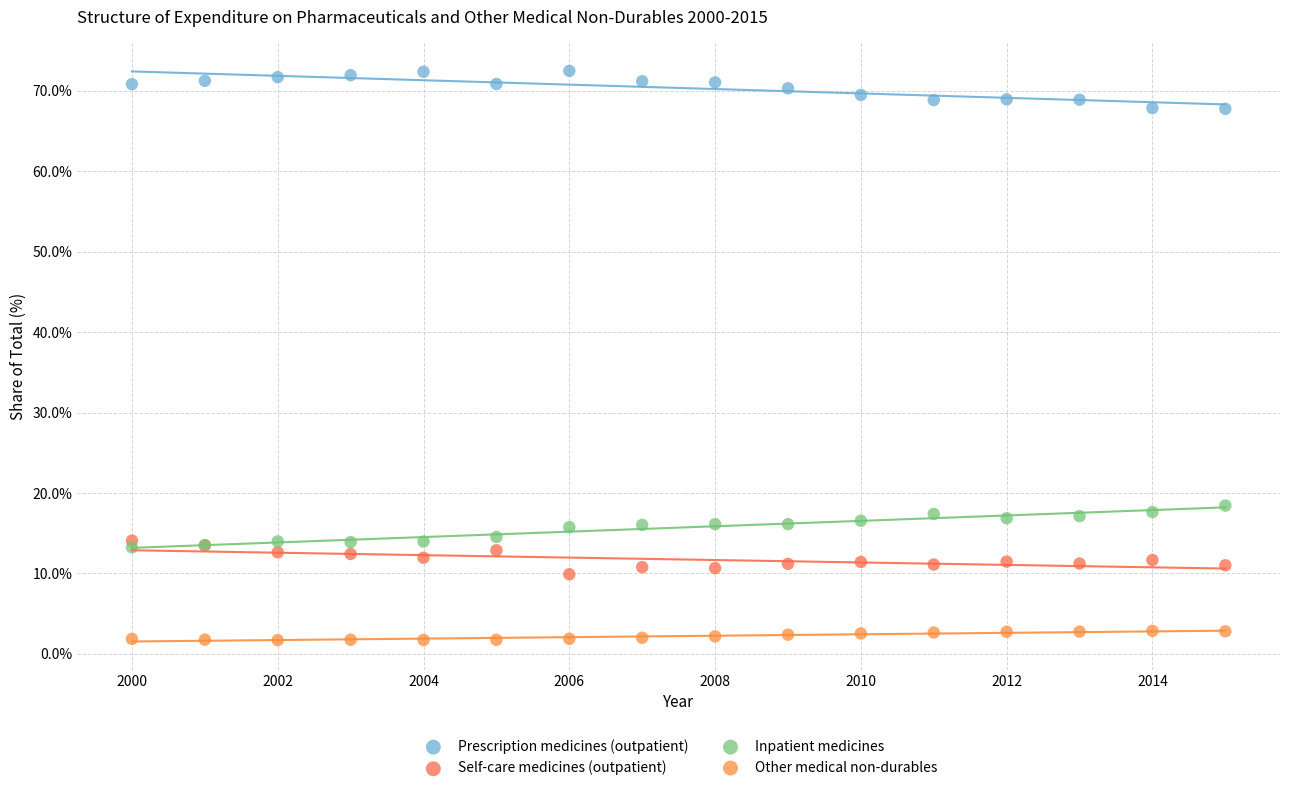

Which series reaches the minimum Y coordinate?

Other medical non-durables